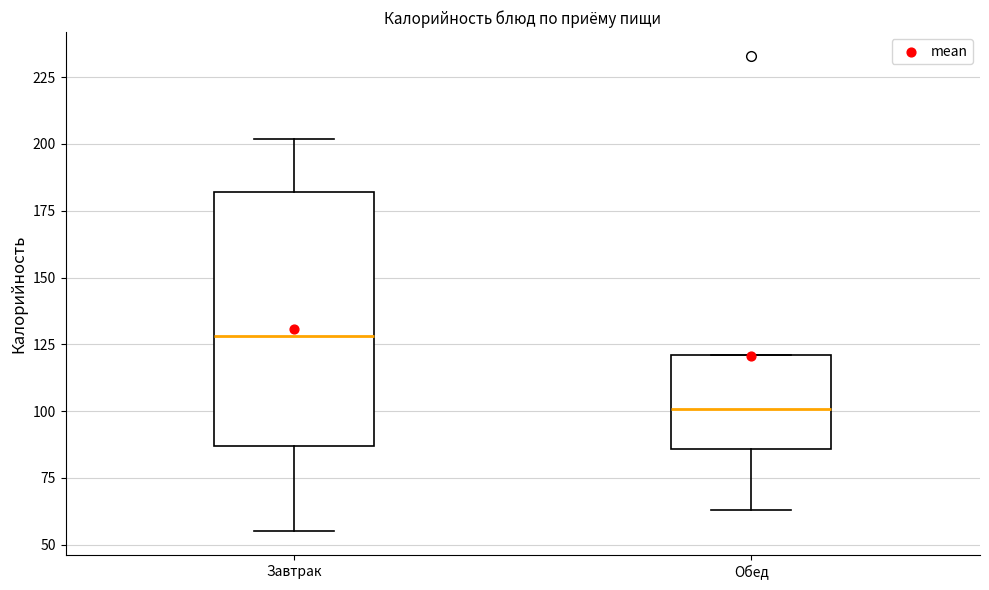

Reading left to right, read every box against the y-axis: the position of its median line, the range the box covers, and the ends of its whiskers. The values are not printed on the chart, so give them approximately, as read against the axis.

Завтрак: median 130, box 85 to 180, whiskers 55 to 200
Обед: median 100, box 85 to 120, whiskers 65 to 120